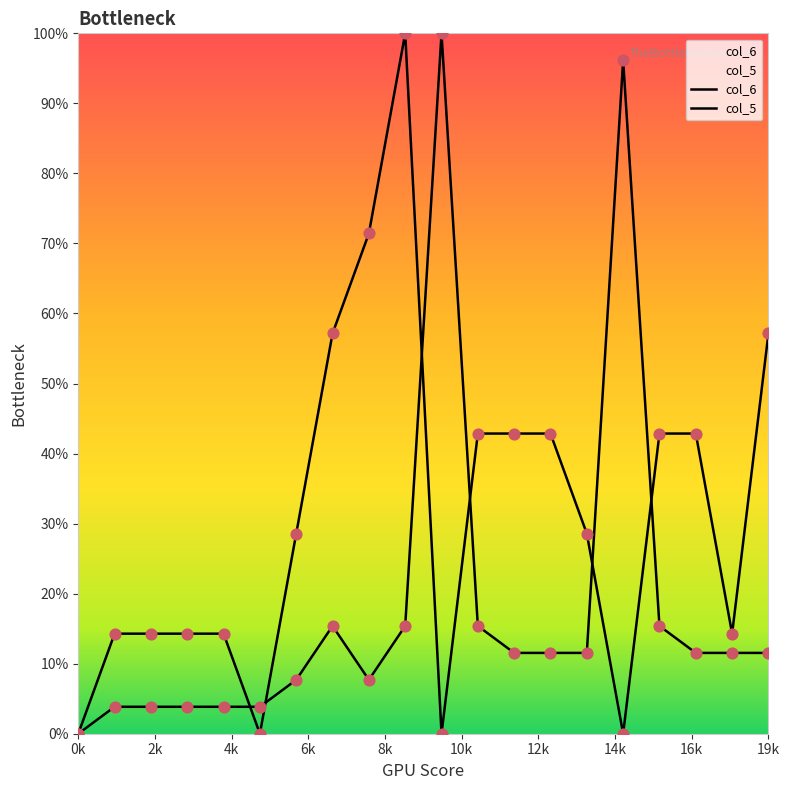

Which series has the widest spread of Y values?

col_6